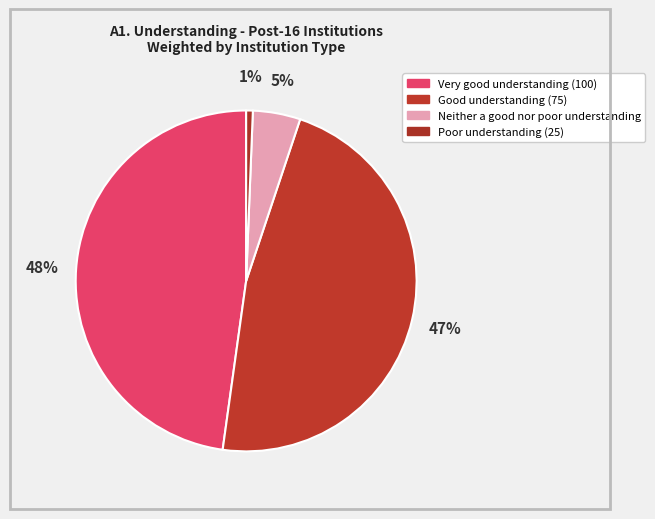

Is it true that Poor understanding (25) is 11% of the pie?

False